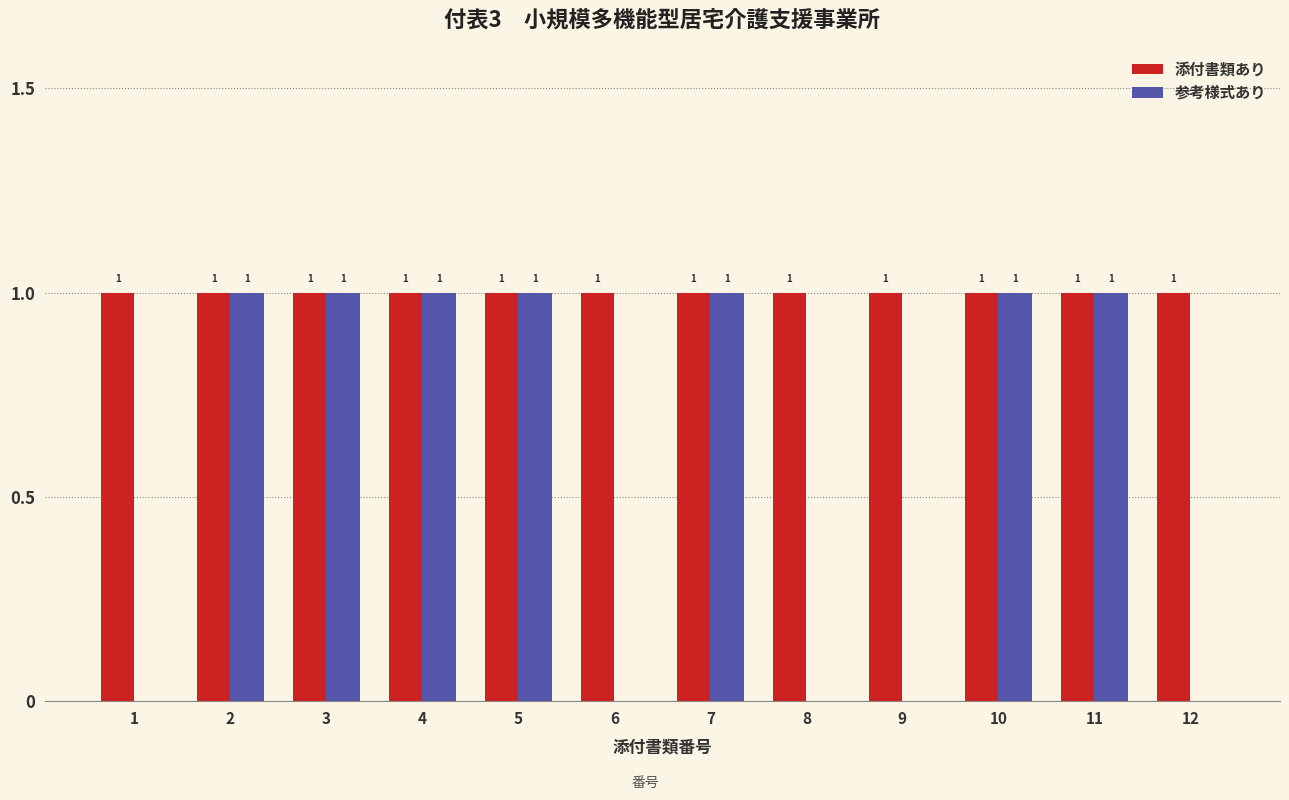

Which series changed the most between 8 and 10?

参考様式あり